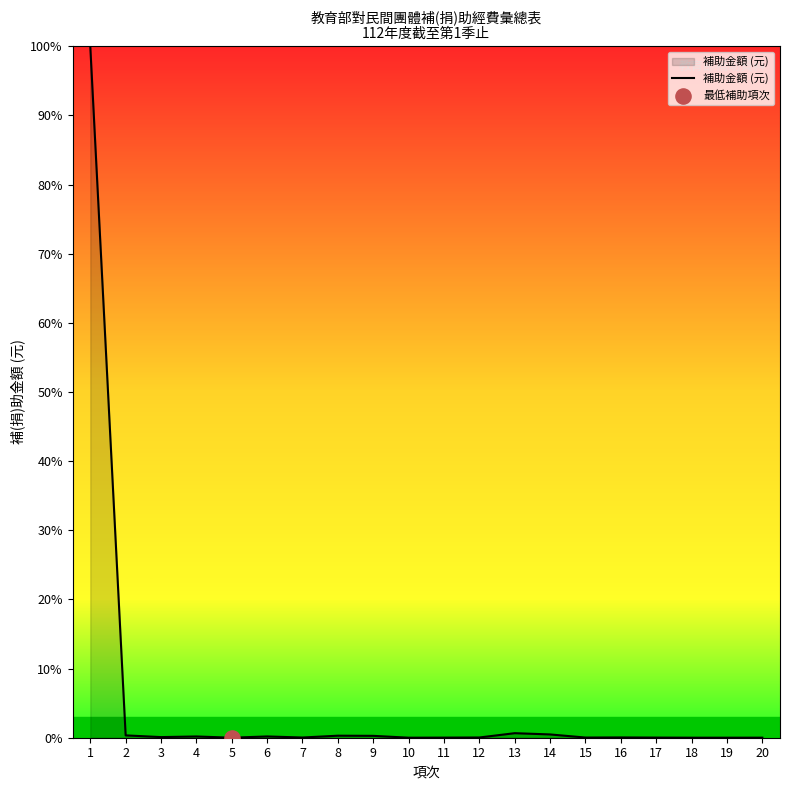

Between 13 and 1, which is larger?

1